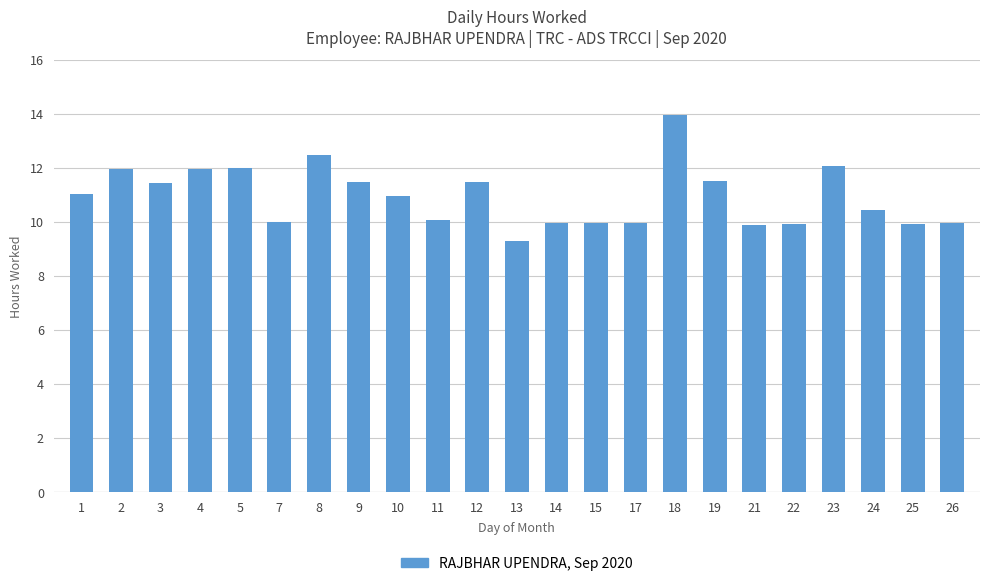

What is the sum of the values at 26 and 10?

20.9